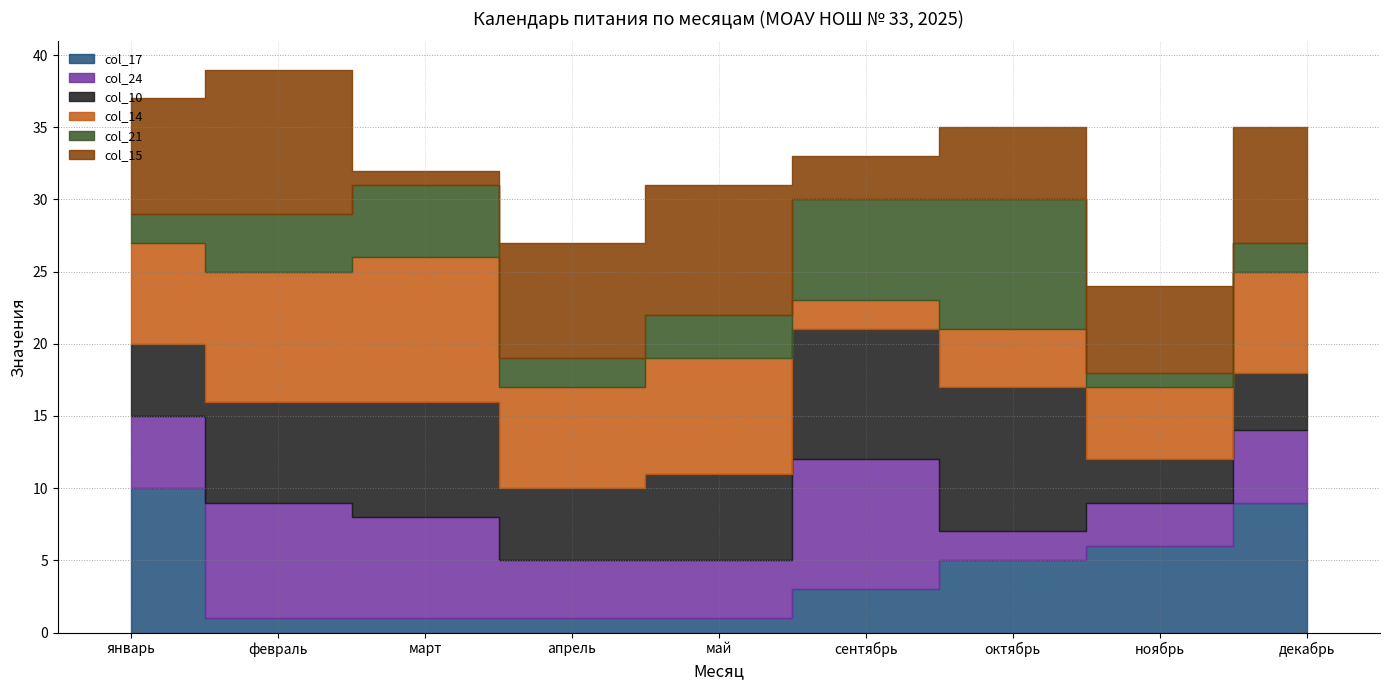

At which label does col_15 first exceed 8?

февраль